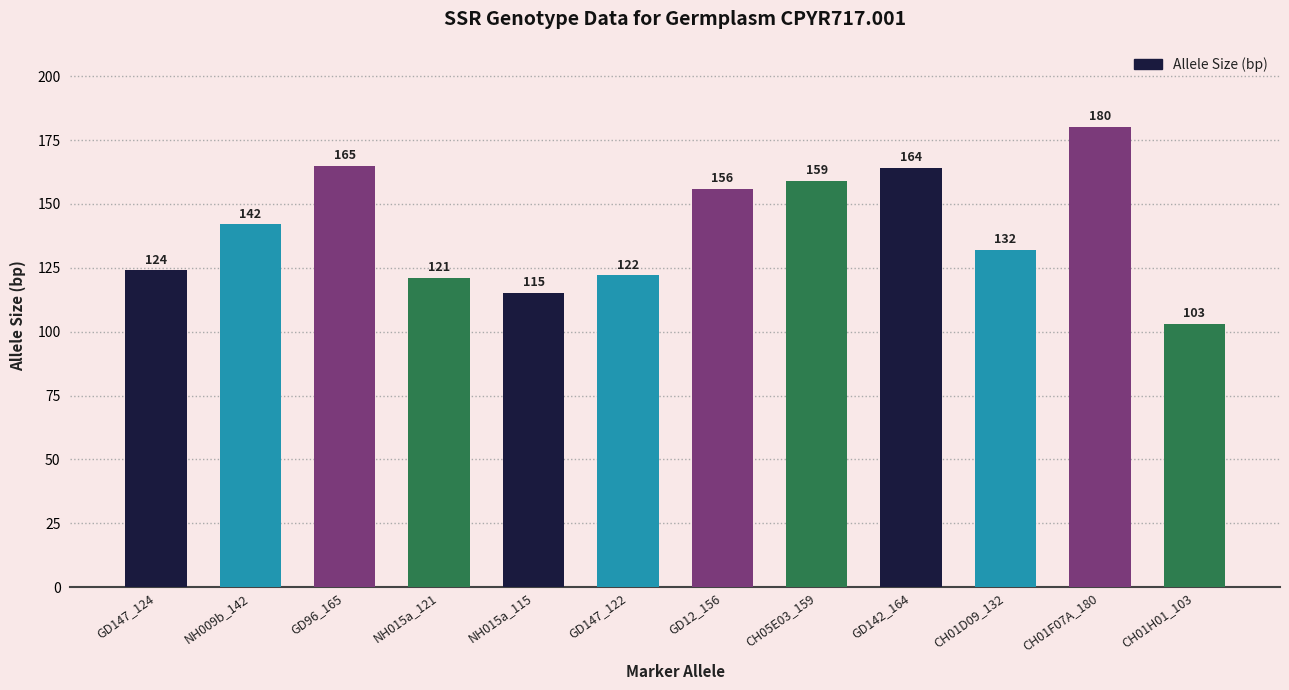

Rank the categories by value from lowest to highest.

CH01H01_103, NH015a_115, NH015a_121, GD147_122, GD147_124, CH01D09_132, NH009b_142, GD12_156, CH05E03_159, GD142_164, GD96_165, CH01F07A_180